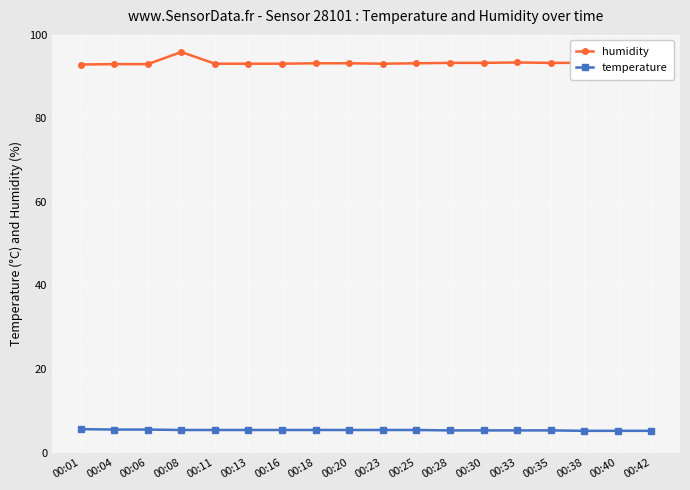

What is the total value across all series at 00:35?

98.6